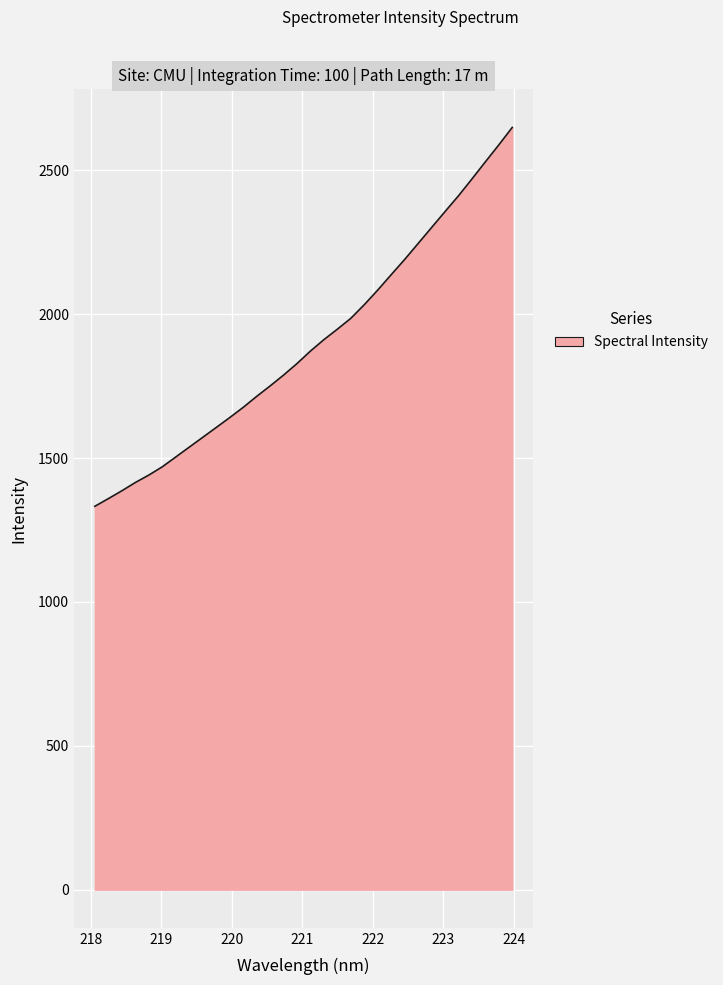

Reading left to right, extract all data points from this chart.

1332.2	1358.8	1386.0	1414.7	1440.6	1469.3	1503.4	1537.6	1571.7	1605.8	1640.2	1675.6	1713.8	1750.2	1787.9	1828.0	1871.5	1911.2	1947.6	1985.3	2032.7	2083.5	2136.9	2189.8	2245.2	2300.6	2356.1	2411.0	2469.3	2529.0	2587.9	2648.6